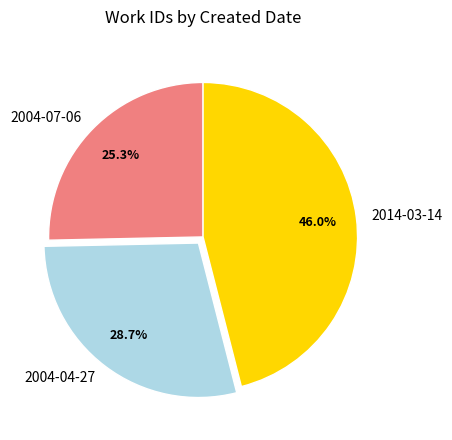

Is 2004-04-27 the majority of the pie?

No